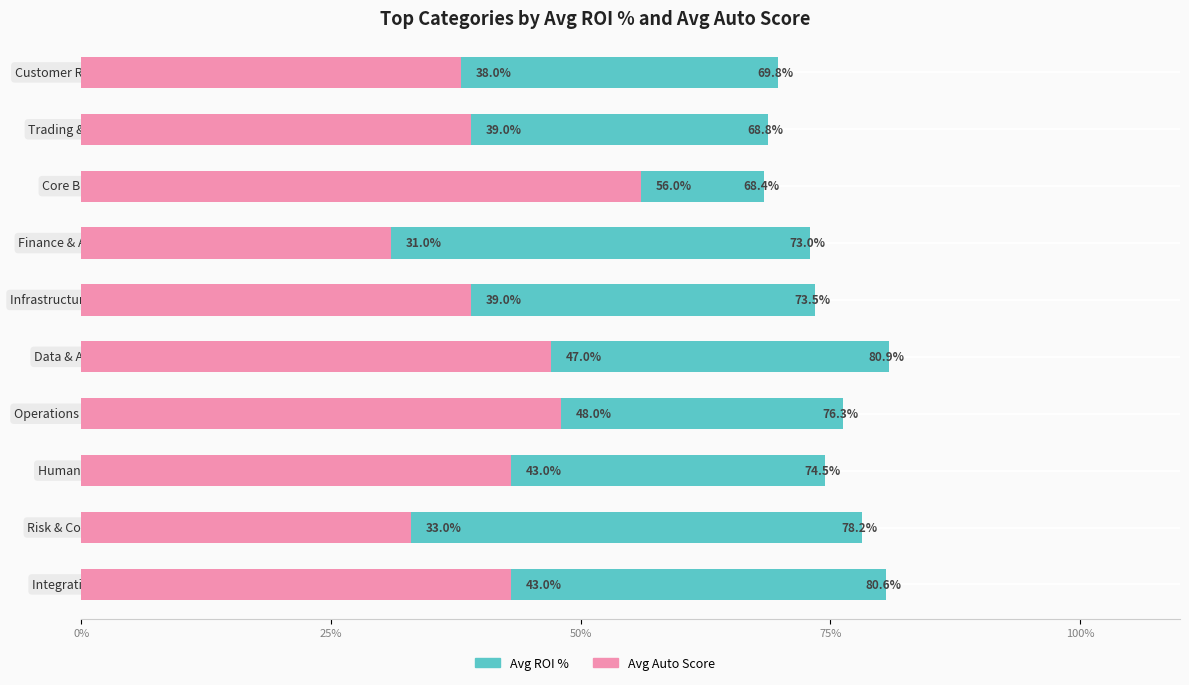

Reading right to left, extract all data points from this chart.

Avg ROI %: 69.8	68.8	68.4	73.0	73.5	80.9	76.3	74.5	78.2	80.6
Avg Auto Score: 38.0	39.0	56.0	31.0	39.0	47.0	48.0	43.0	33.0	43.0